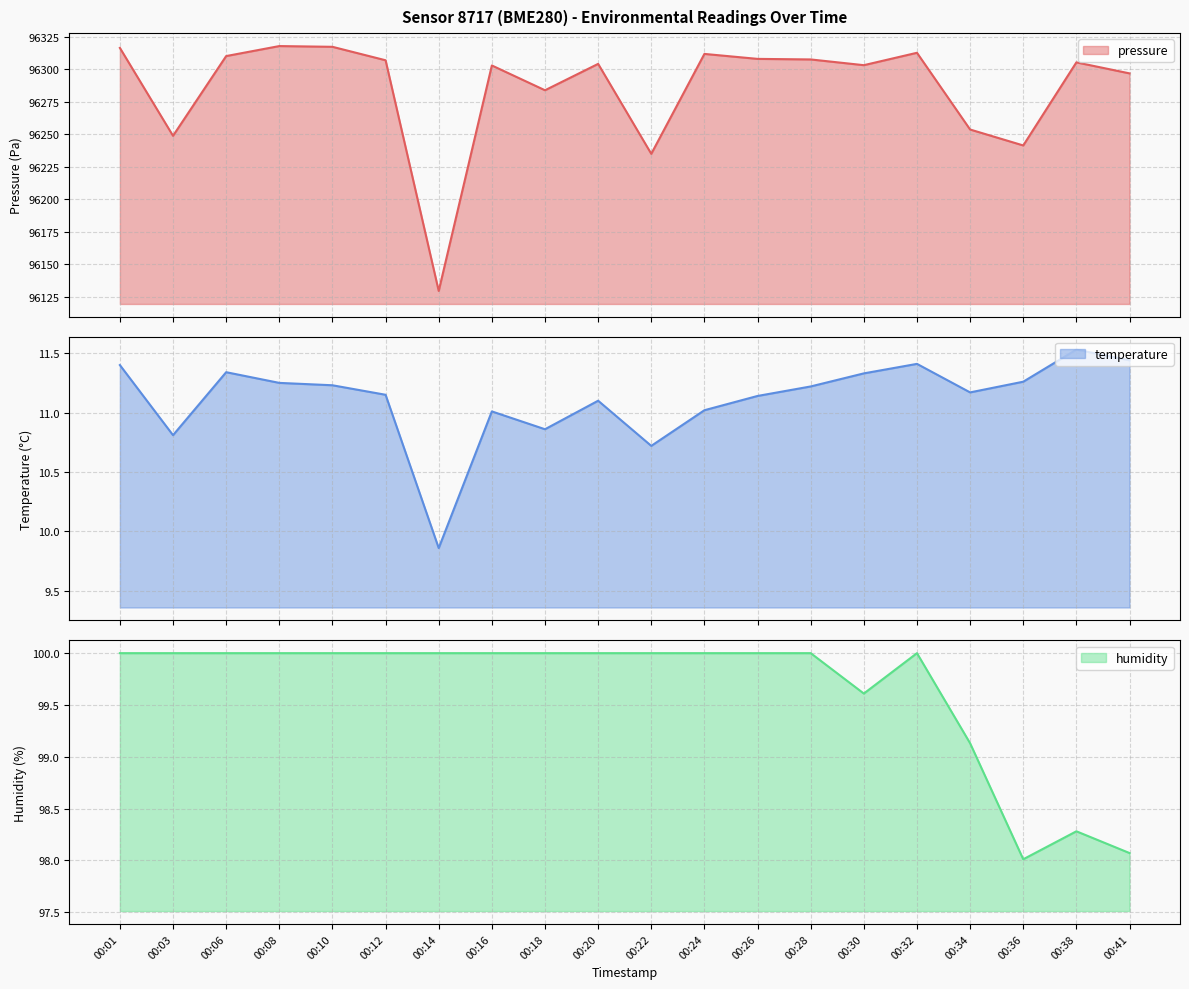

The value of temperature at 00:38 is 11.5. True or false?

True